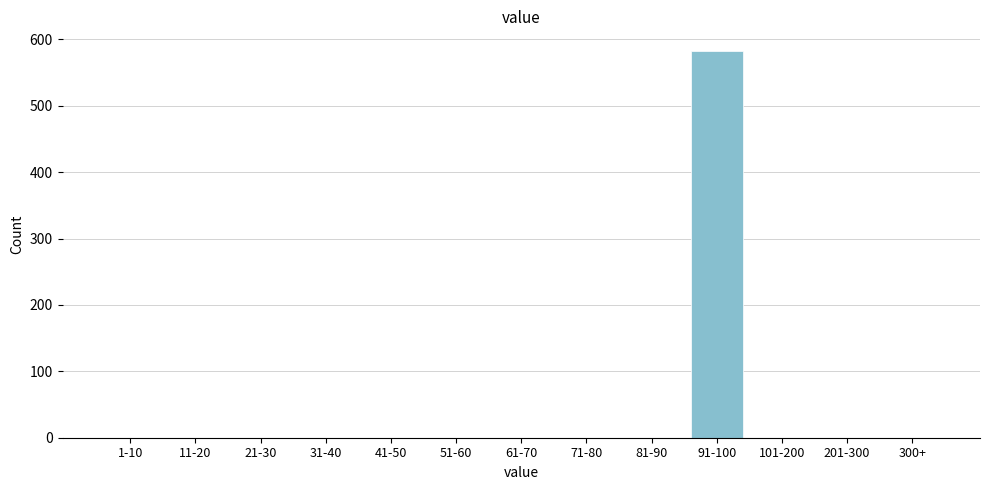

Reading left to right, what are all the values shown in this chart?

1-10=0	11-20=0	21-30=0	31-40=0	41-50=0	51-60=0	61-70=0	71-80=0	81-90=0	91-100=583	101-200=0	201-300=0	300+=0